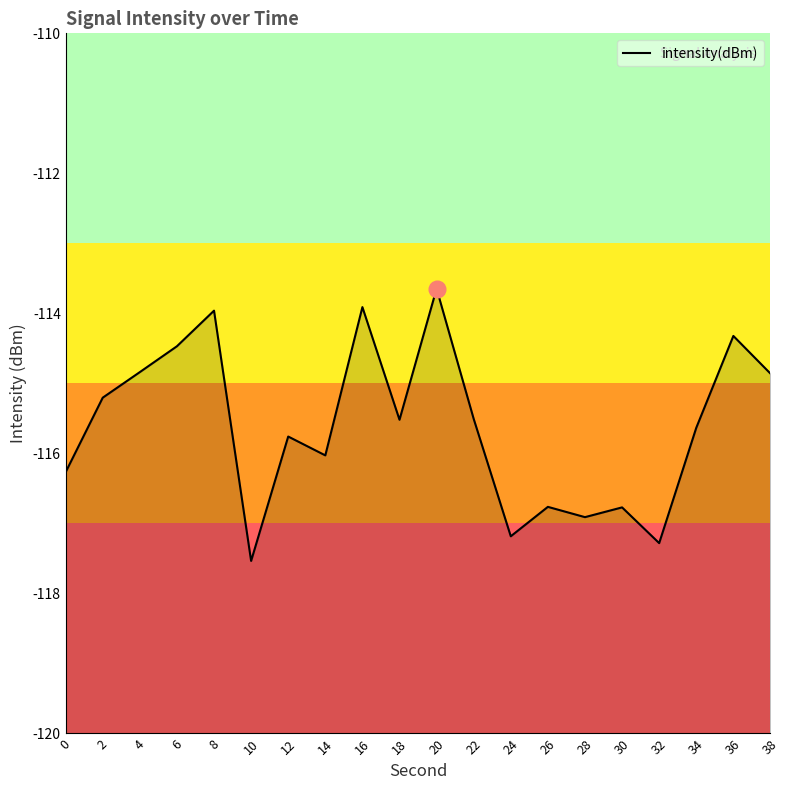

At which label does the data first exceed -115?

4